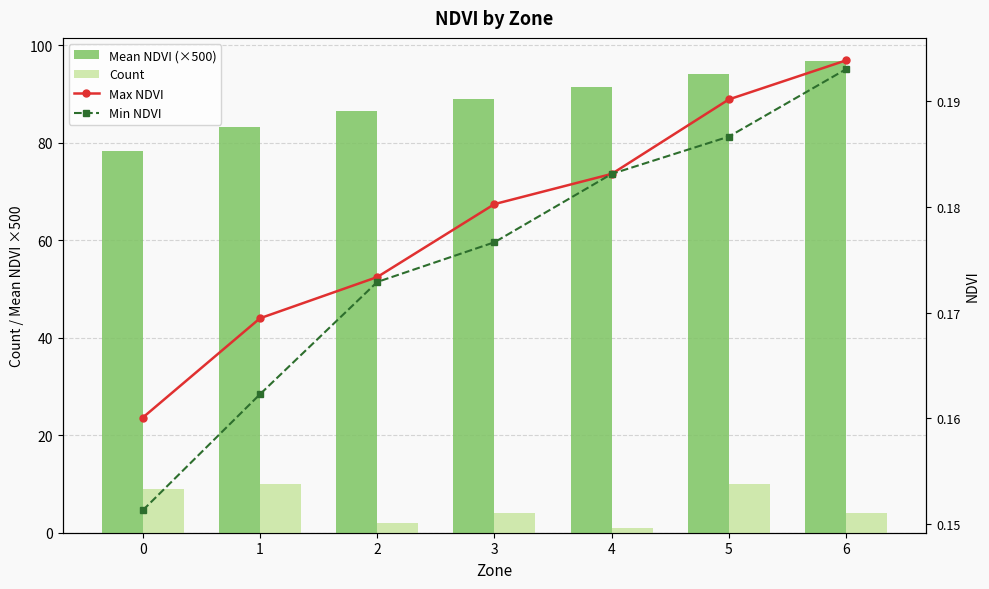

Does the chart contain any negative values?

No